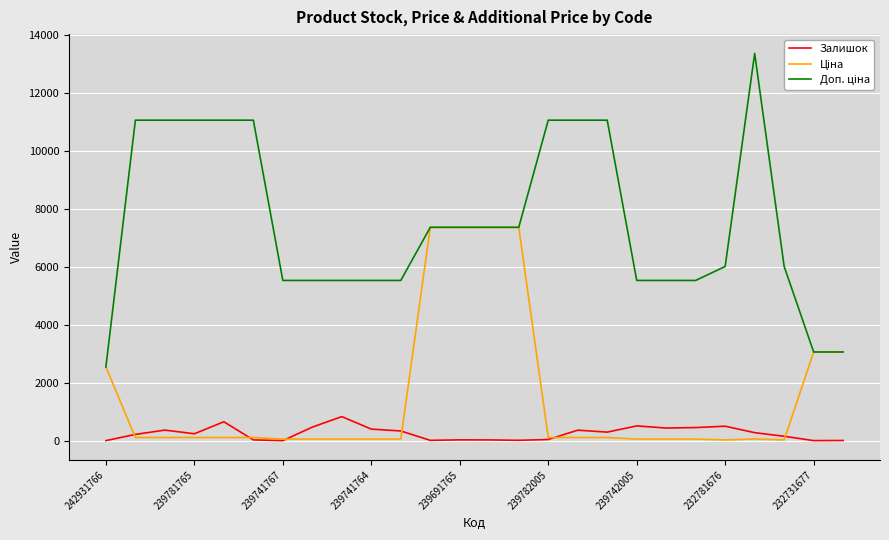

How many values in the Залишок series are below 277?

13